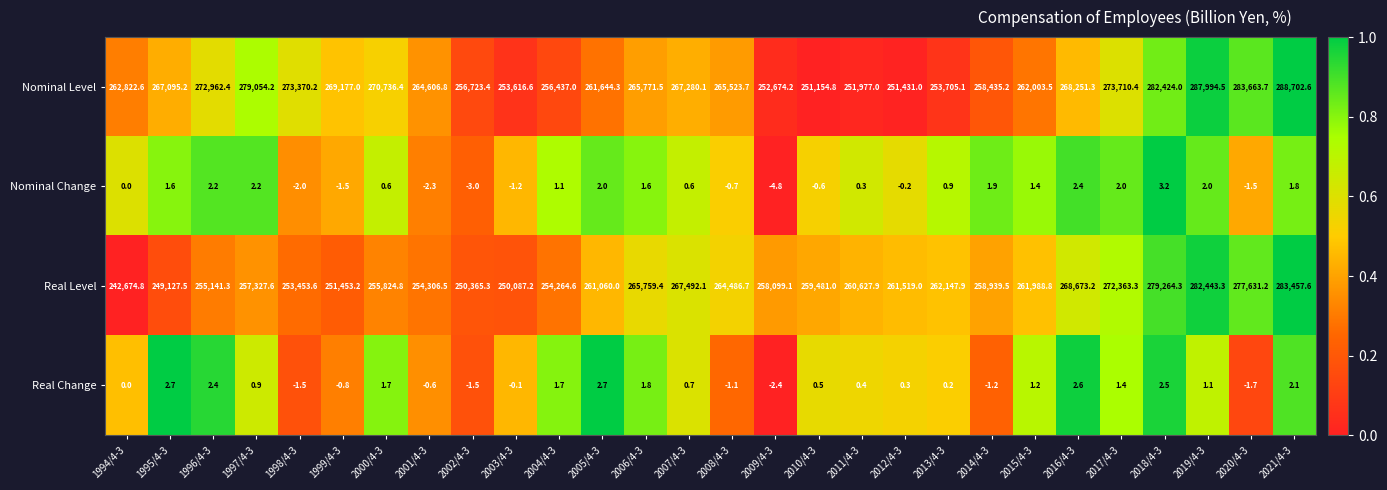

What is the difference between the second highest and minimum values in the Nominal Level series?

36839.7